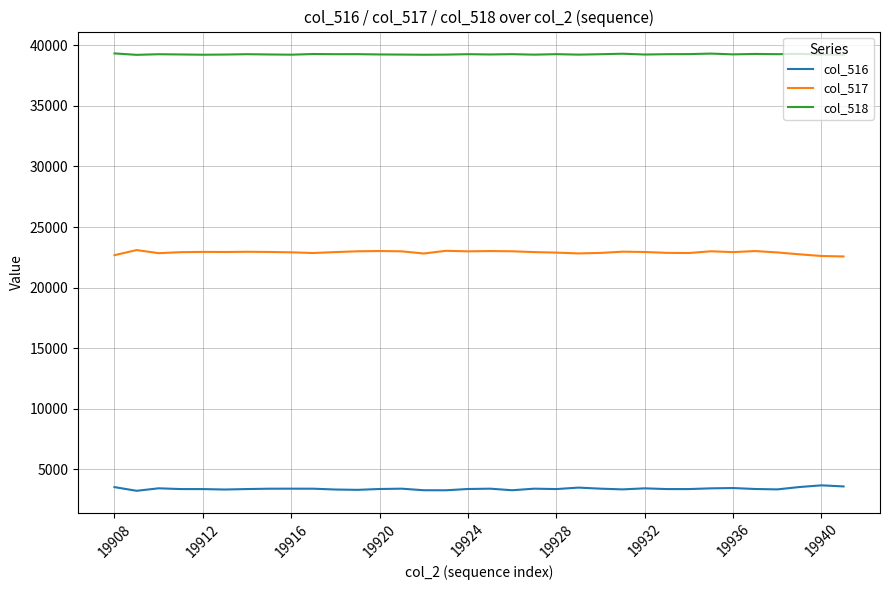

At how many categories does at least one series exceed 38664?

34